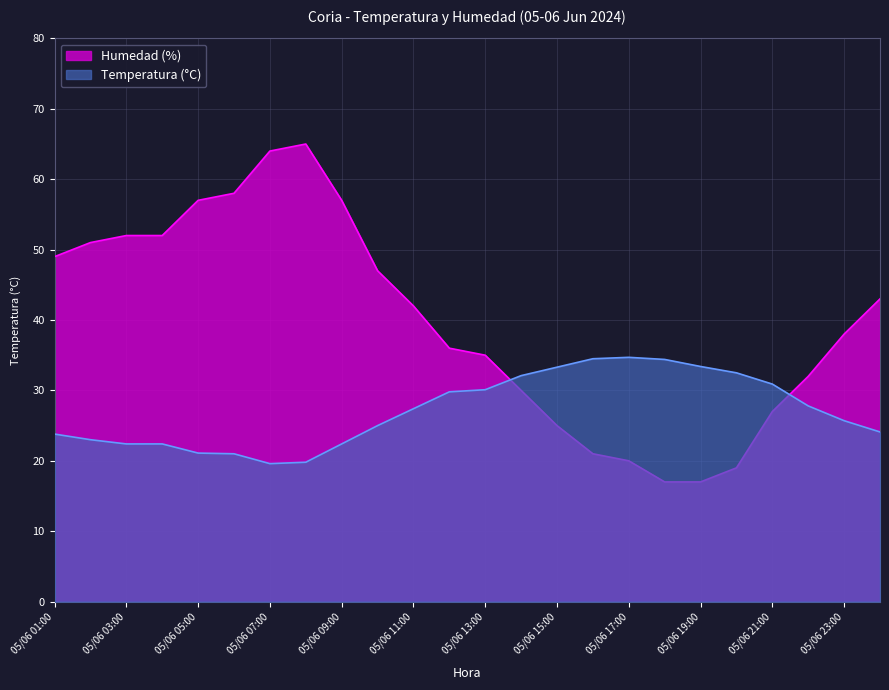

How many series are shown in this chart?

2